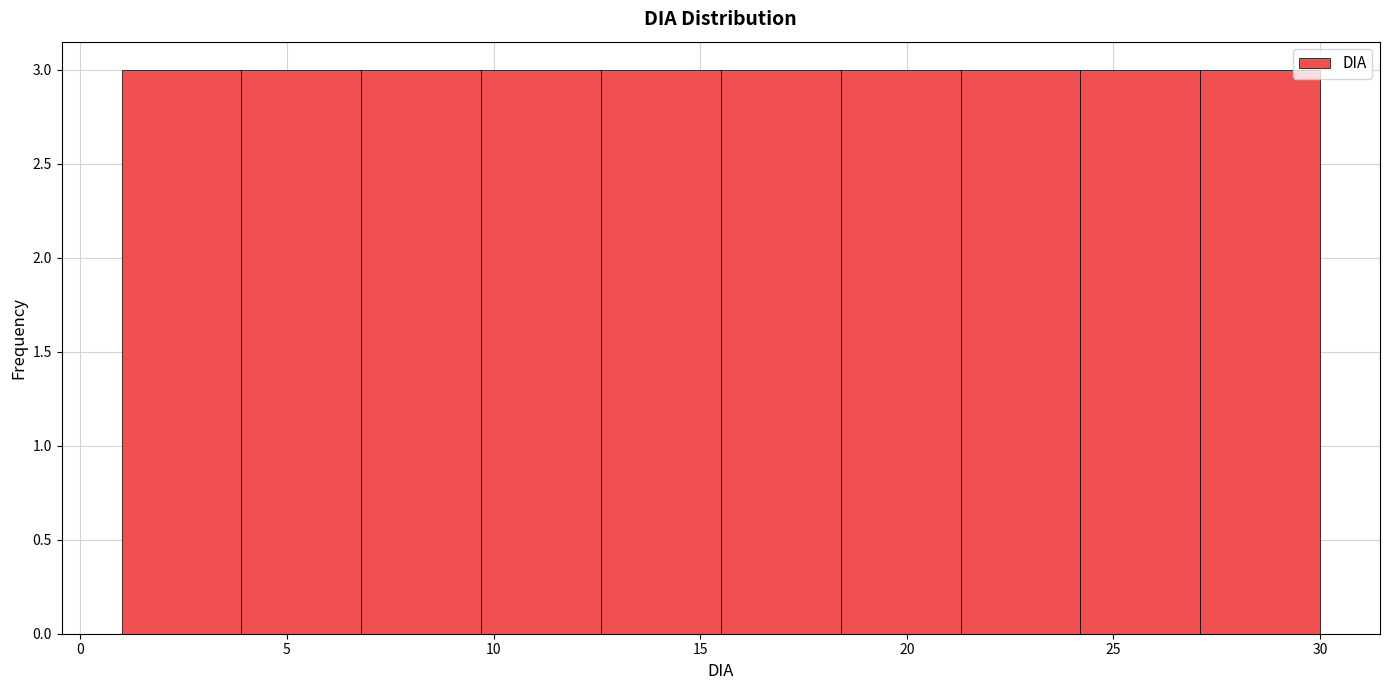

Reading left to right, list every bar in this chart as the range it spans on the x-axis followed by its height. Neither the bar edges nor the heights are printed on the chart, so give them approximately, as read against the axes.

1.0 to 3.9: 3
3.9 to 6.8: 3
6.8 to 9.7: 3
9.7 to 12.6: 3
12.6 to 15.5: 3
15.5 to 18.4: 3
18.4 to 21.3: 3
21.3 to 24.2: 3
24.2 to 27.1: 3
27.1 to 30.0: 3